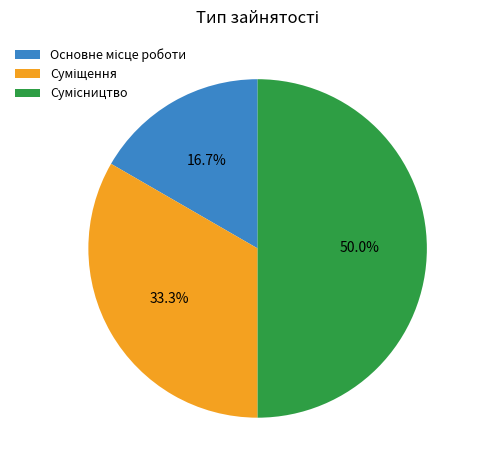

What portion of the pie excludes Основне місце роботи?

83.3%